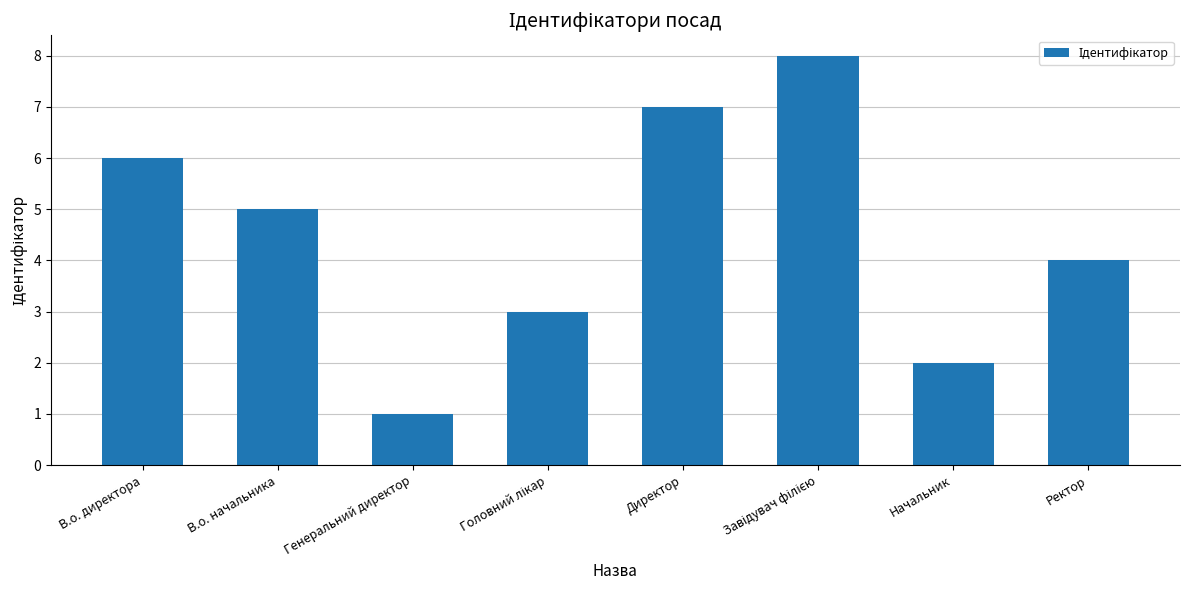

What is the minimum value shown in the chart?

1